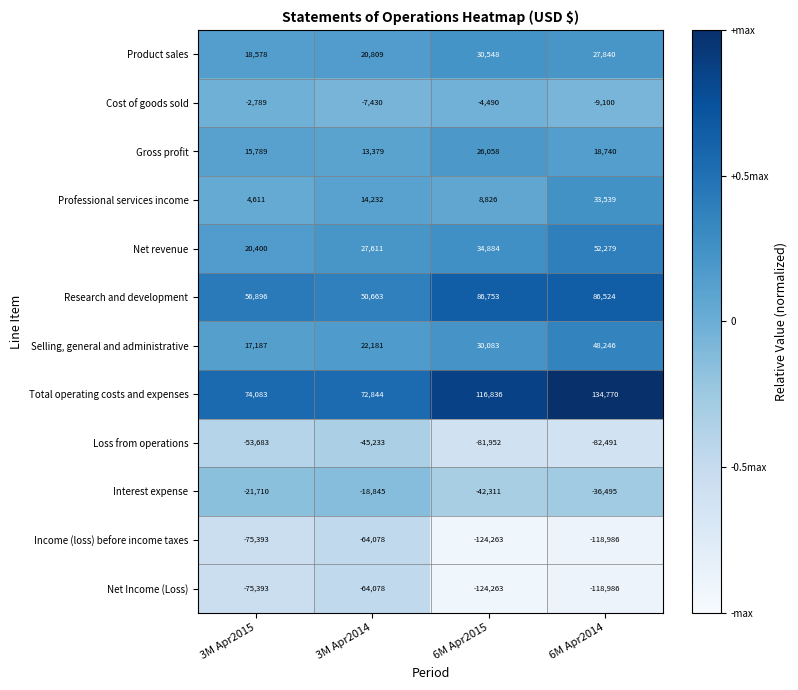

What is the difference between the highest and lowest values at 6M Apr2014?

253756